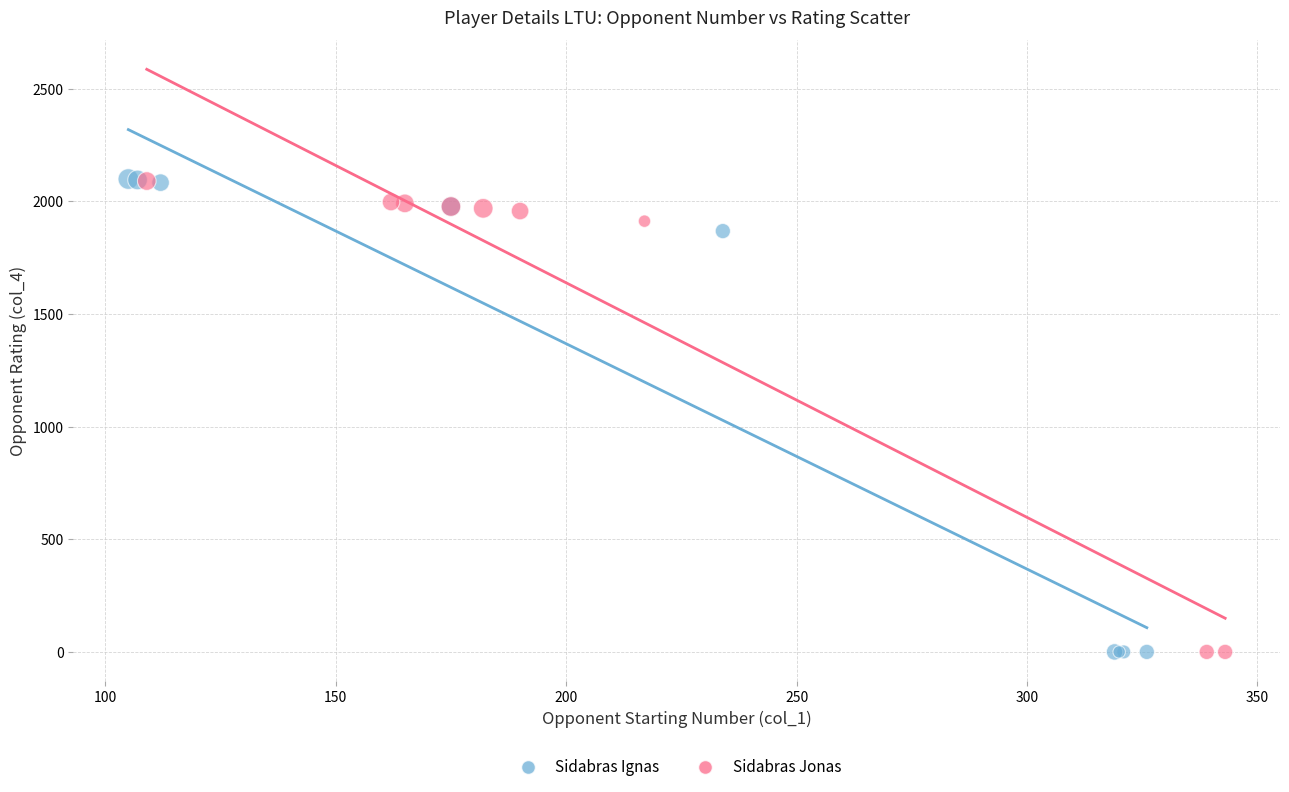

What are all the series names shown in the legend?

Sidabras Ignas, Sidabras Jonas